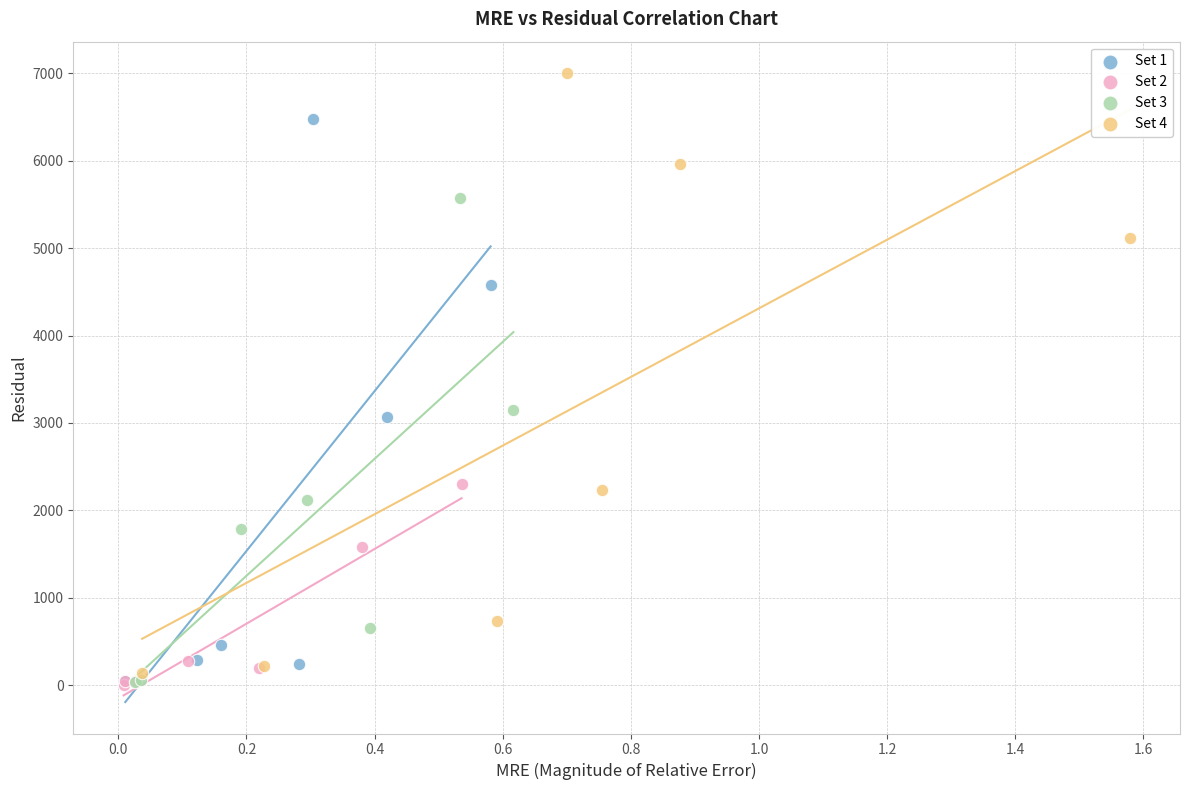

Which series has the largest Y range (max minus min)?

Set 4